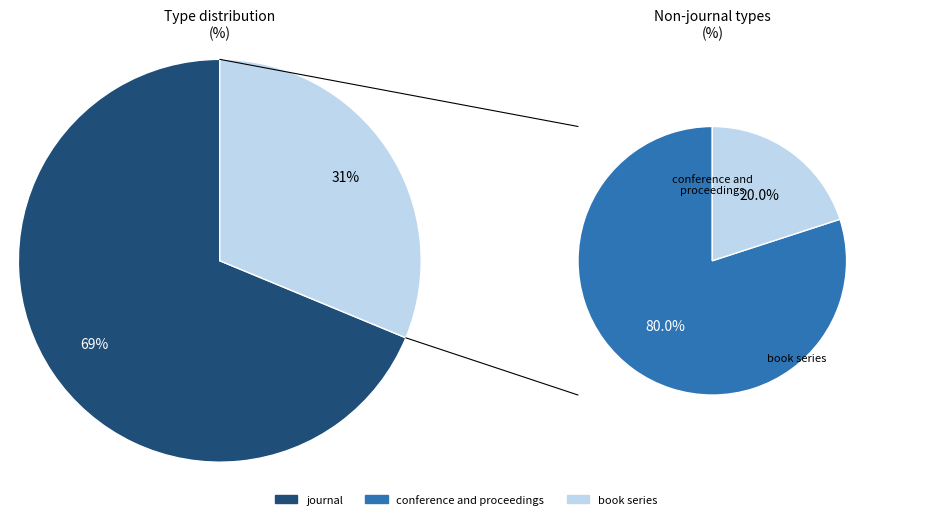

Rank the categories by value from lowest to highest.

book series, conference and proceedings, journal